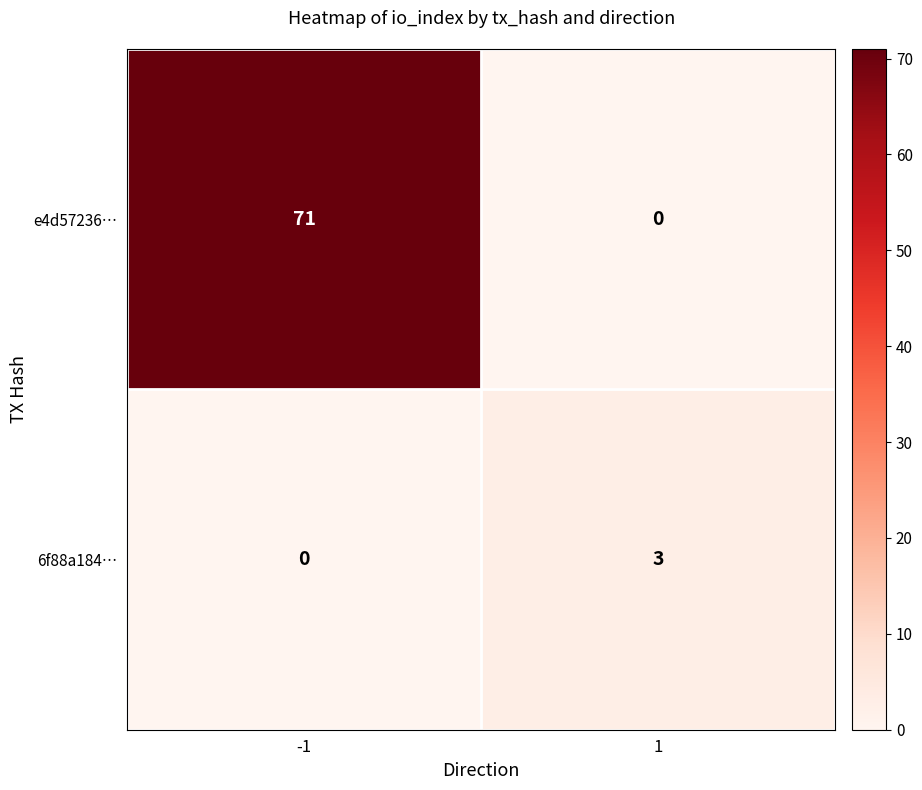

Rank the categories by 6f88a184… value from lowest to highest.

-1, 1